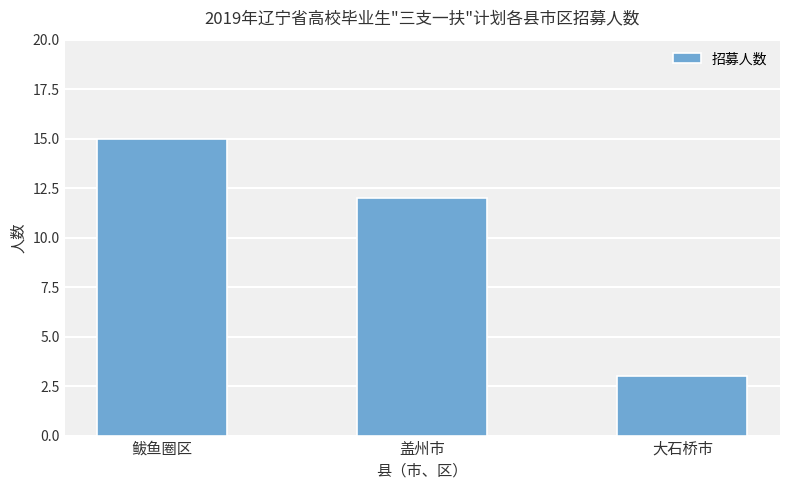

What position from the right is 大石桥市?

1